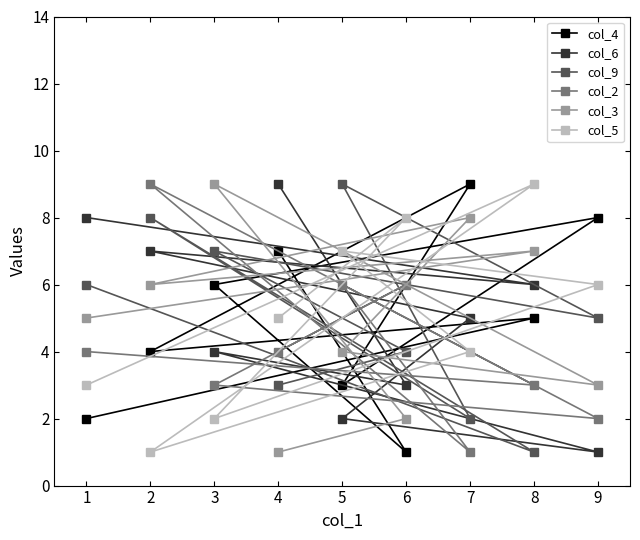

How many col_5 values are between 3 and 7?

5